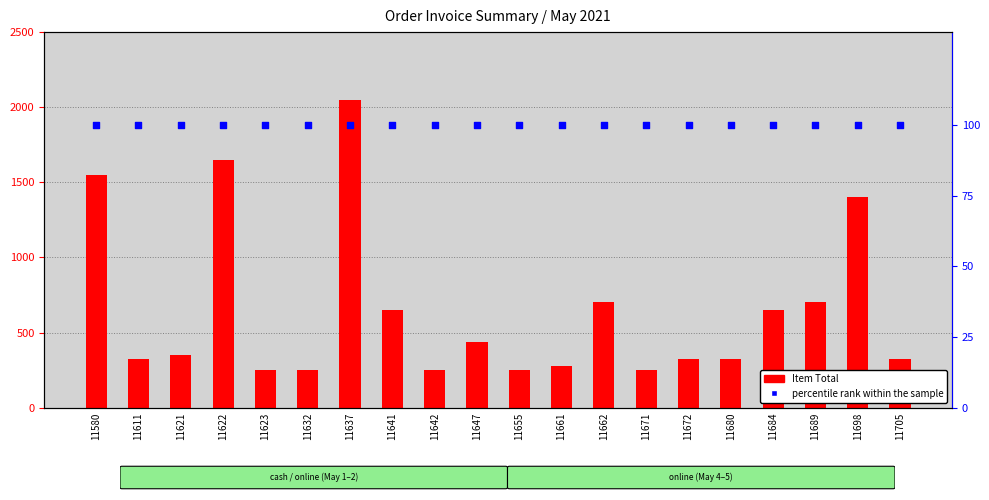

What are all the series names shown in the legend?

Item Total, percentile rank within the sample